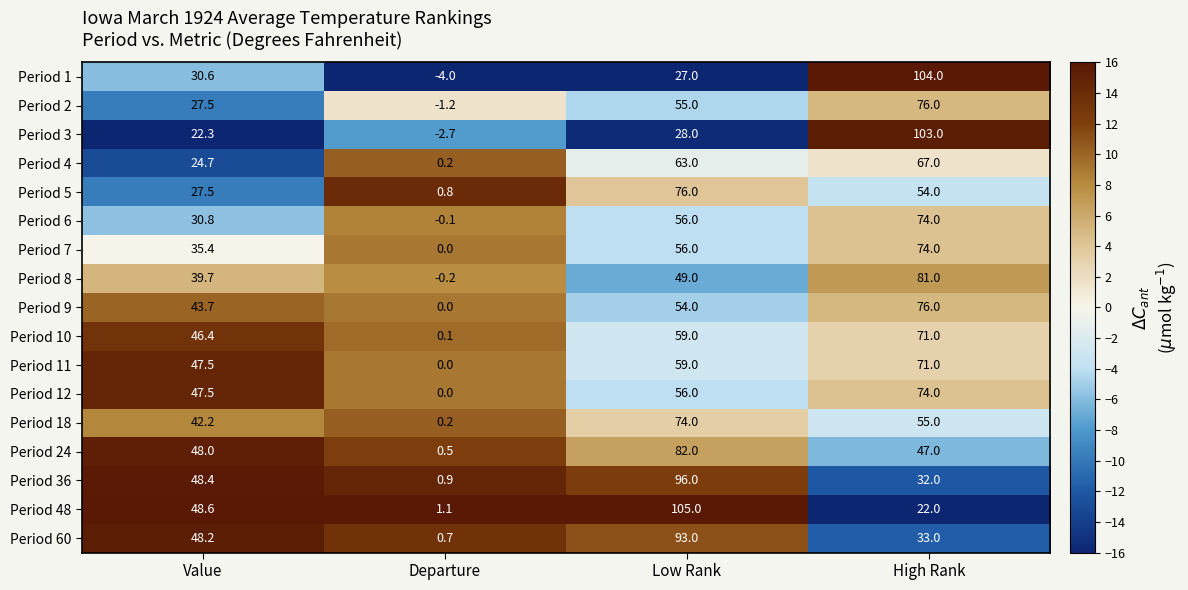

The Period 18 series shows 74.0 at Low Rank. True or false?

True